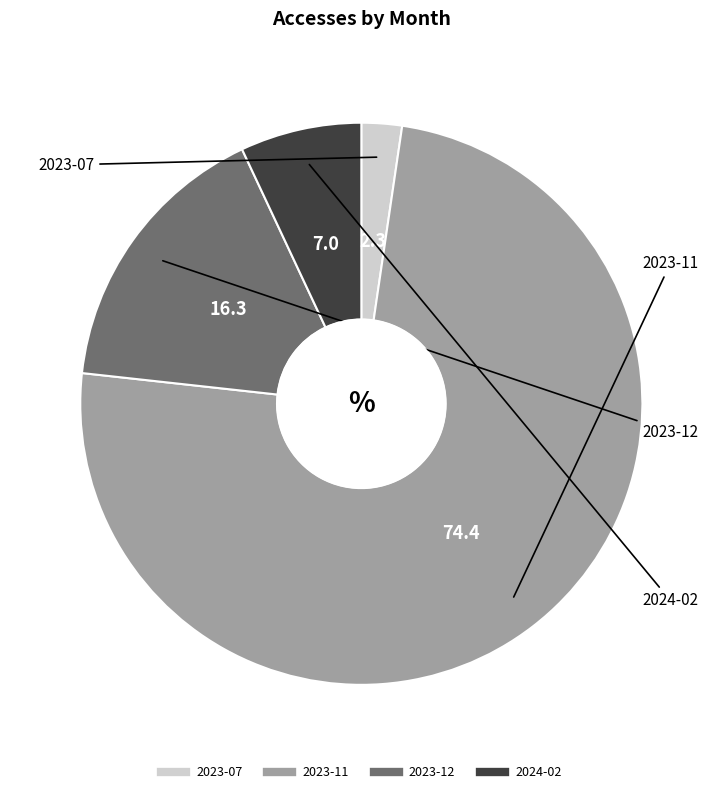

What is the ratio of the value at 2023-07 to the value at 2024-02?

0.3